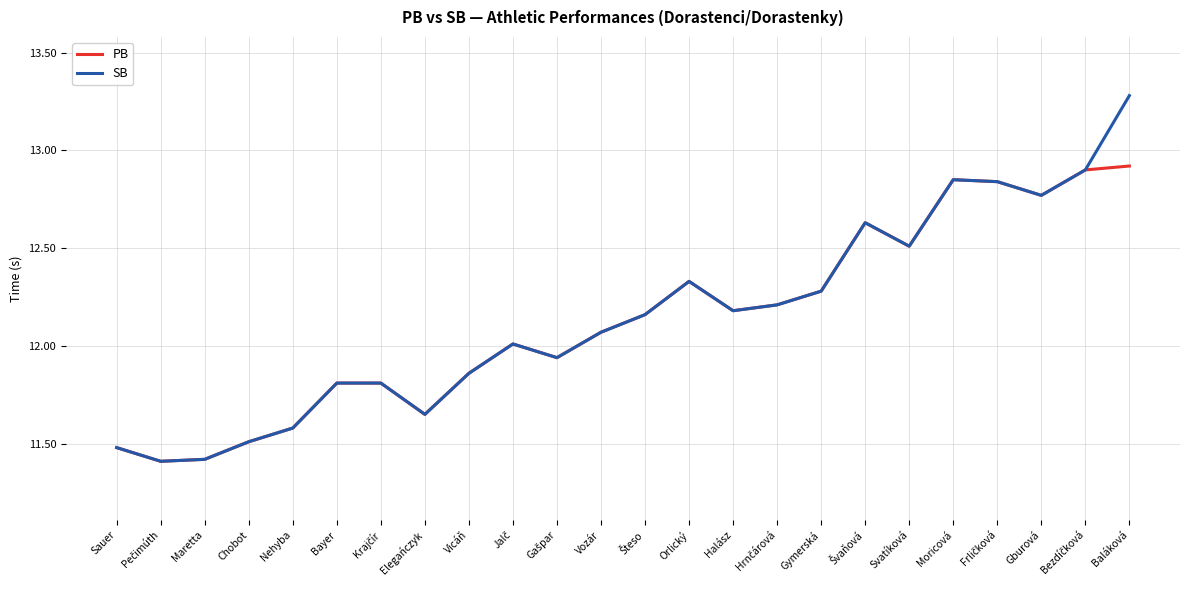

Count the number of categories in the chart.

24